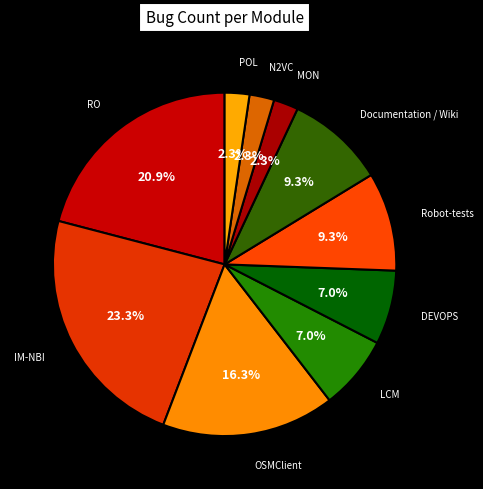

Between Documentation / Wiki and MON, which is larger?

Documentation / Wiki